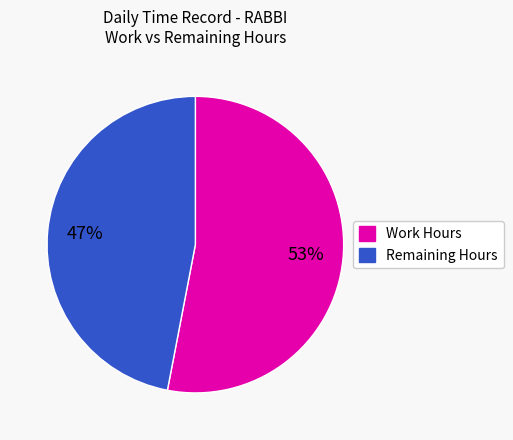

To the nearest percent, what is the difference between the largest and smallest slice percentages?

6%